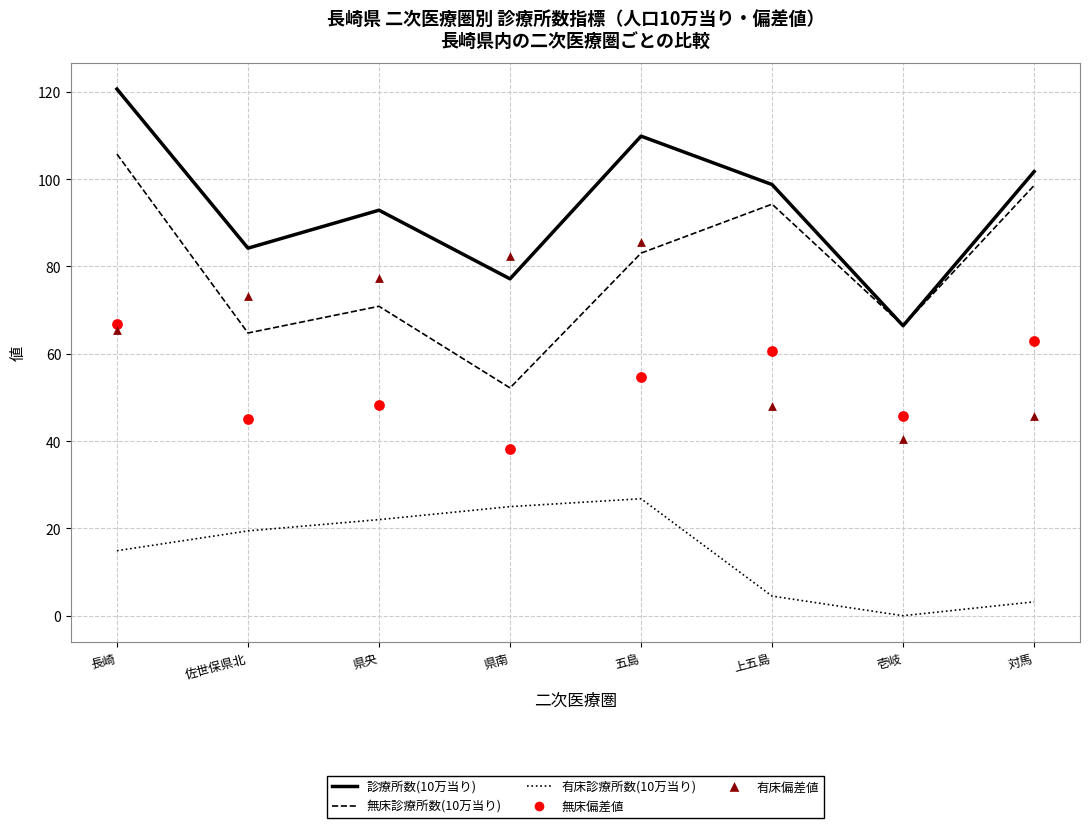

Is the value of 無床診療所数(人口10万当り) at 長崎 greater than the value of 有床診療所数(人口10万当り) at 対馬?

Yes